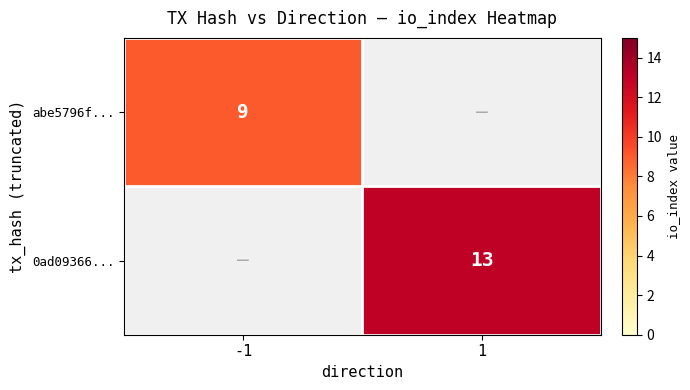

The abe5796f... series shows 14 at -1. True or false?

False